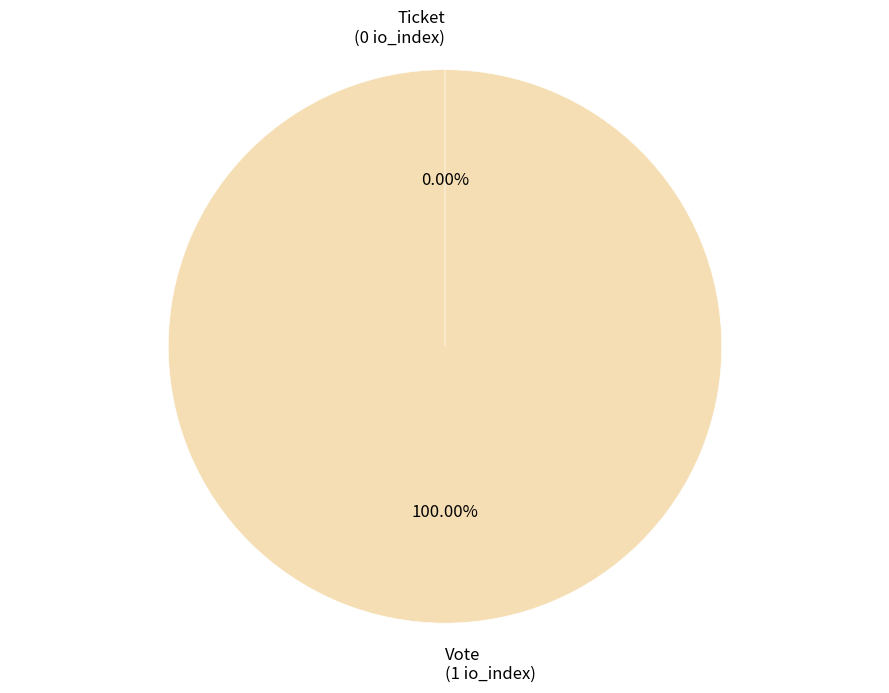

The Ticket (1 tx) slice represents 10% of the pie. True or false?

False